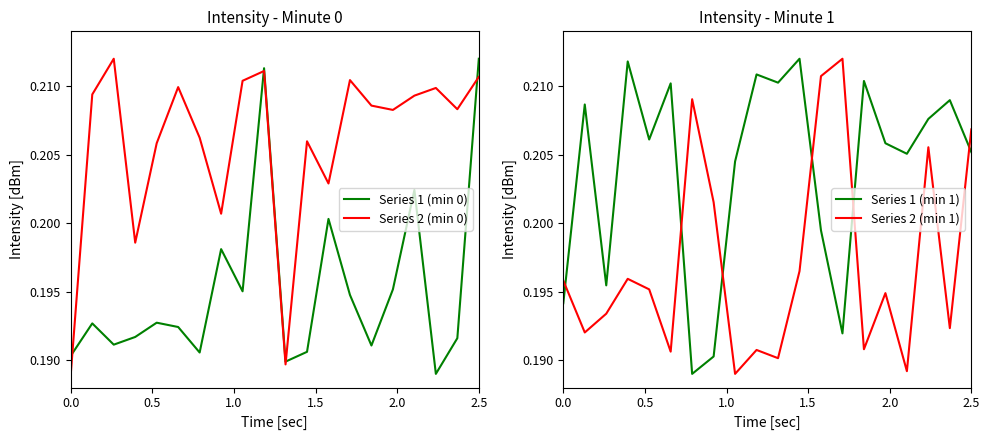

Count the number of data series in this chart.

2